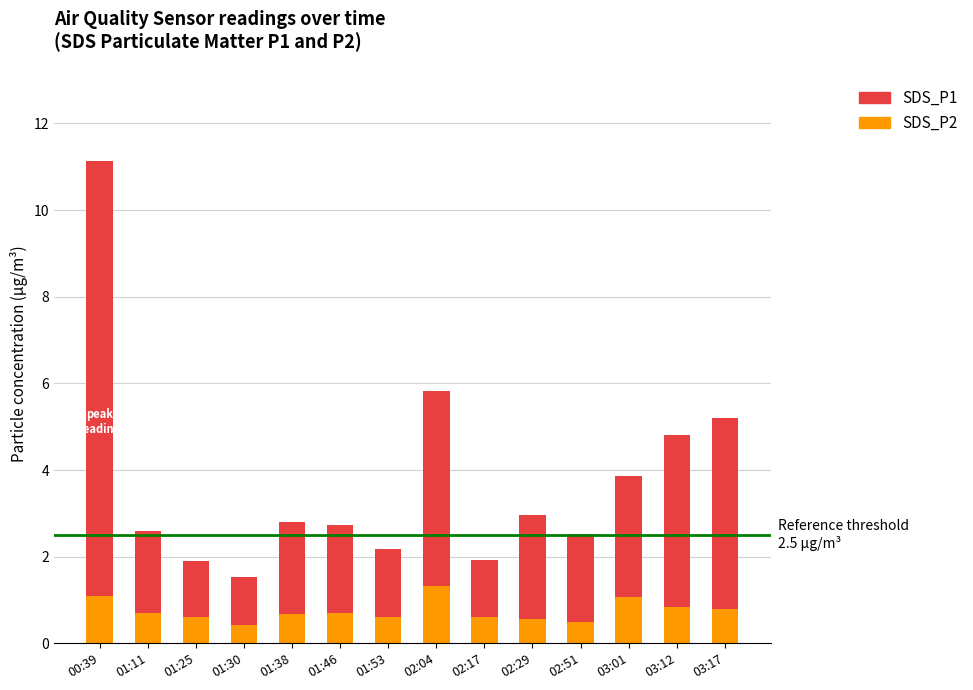

What is the sum of the SDS_P2 values at 01:53 and 01:30?

1.0